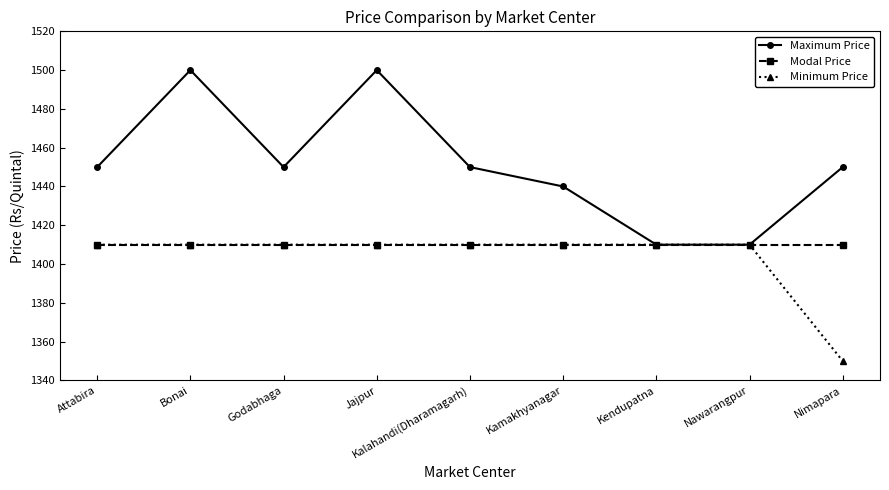

What is the label of the 2nd point from the left?

Bonai